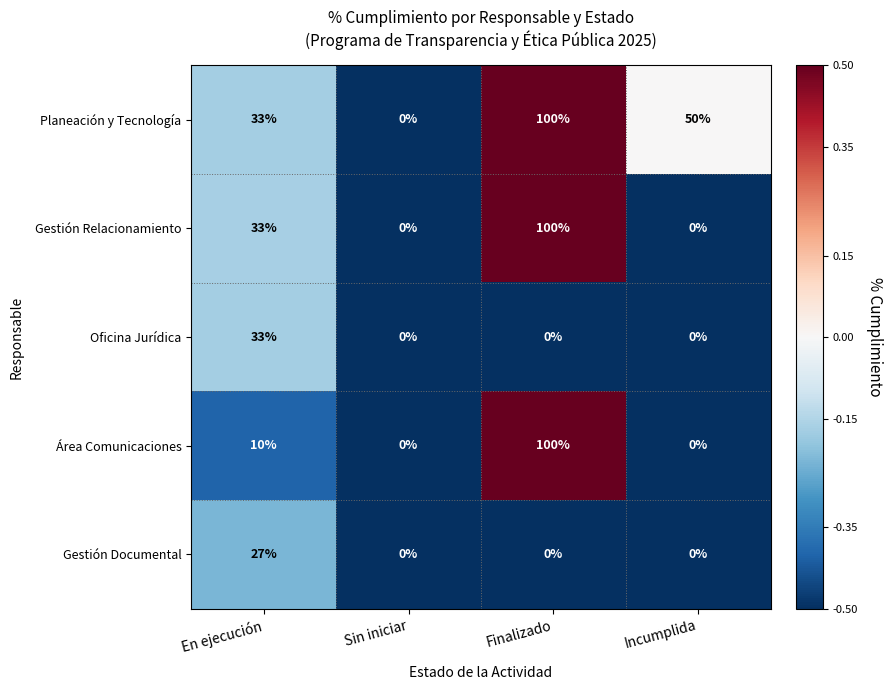

How many distinct data groups are displayed?

5